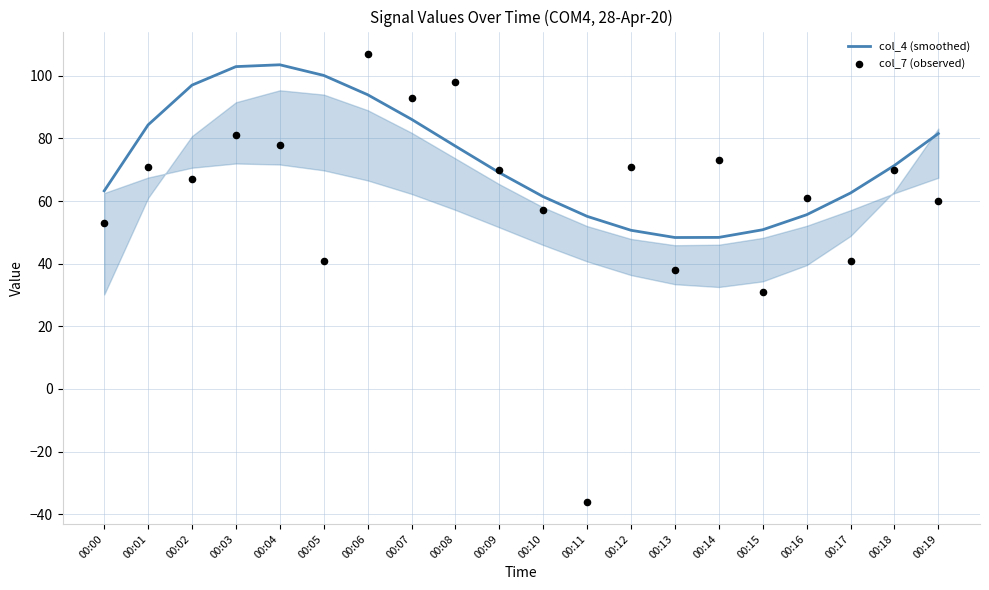

Is the value of col_7 (observed) at 00:17 greater than the value of col_4 (smoothed) at 00:00?

No